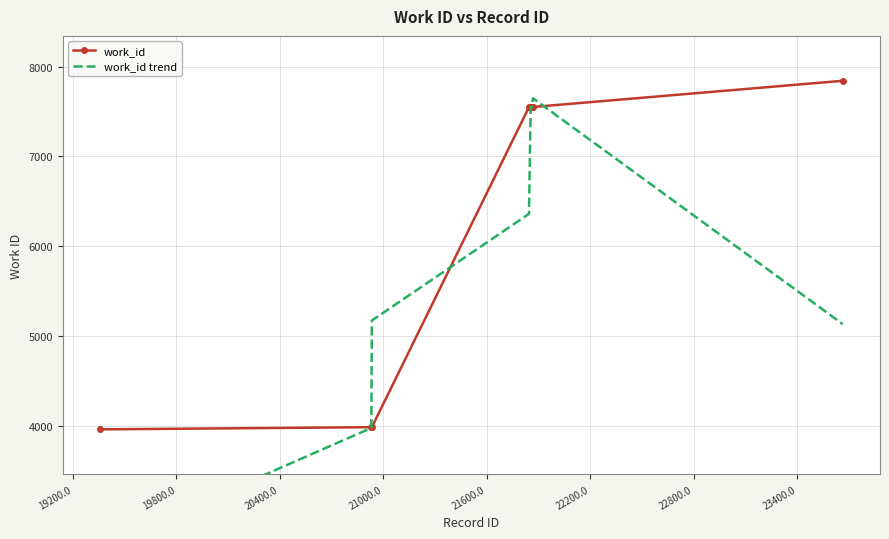

What is the lowest value of the work_id series?

3959